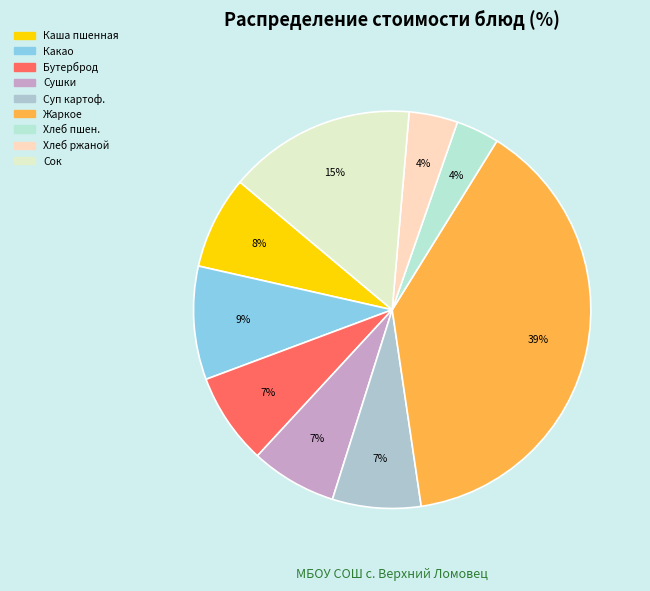

Count the number of slices in the pie.

9